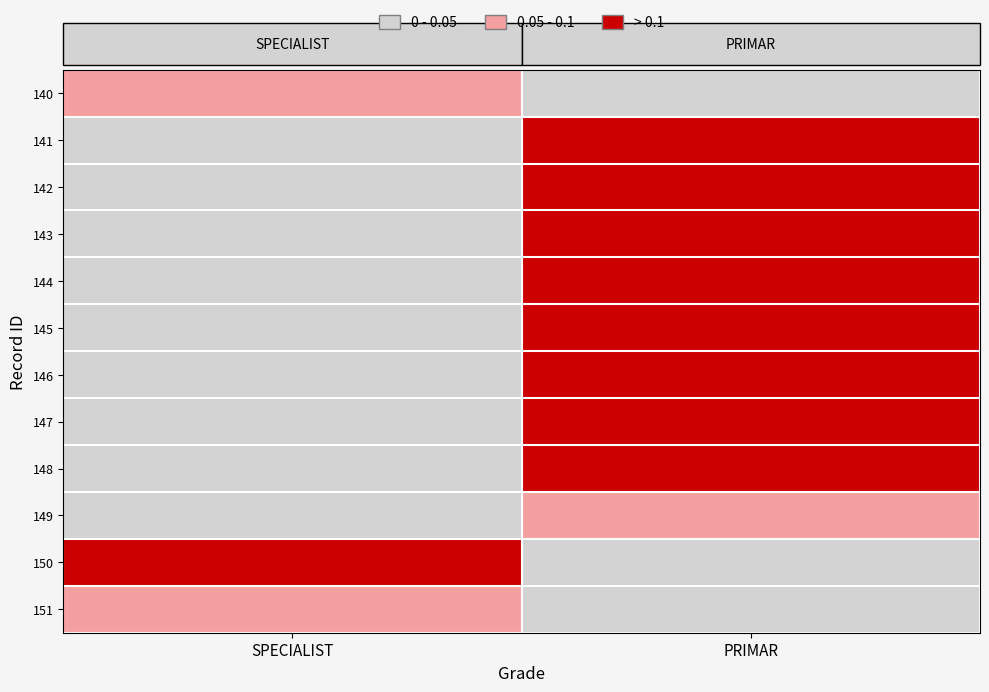

Reading left to right, what are all the values shown in this chart?

140: SPECIALIST=0.5	PRIMAR=0.0
141: SPECIALIST=0.0	PRIMAR=1.0
142: SPECIALIST=0.0	PRIMAR=1.0
143: SPECIALIST=0.0	PRIMAR=1.0
144: SPECIALIST=0.0	PRIMAR=1.0
145: SPECIALIST=0.0	PRIMAR=1.0
146: SPECIALIST=0.0	PRIMAR=1.0
147: SPECIALIST=0.0	PRIMAR=1.0
148: SPECIALIST=0.0	PRIMAR=1.0
149: SPECIALIST=0.0	PRIMAR=0.5
150: SPECIALIST=1.0	PRIMAR=0.0
151: SPECIALIST=0.5	PRIMAR=0.0